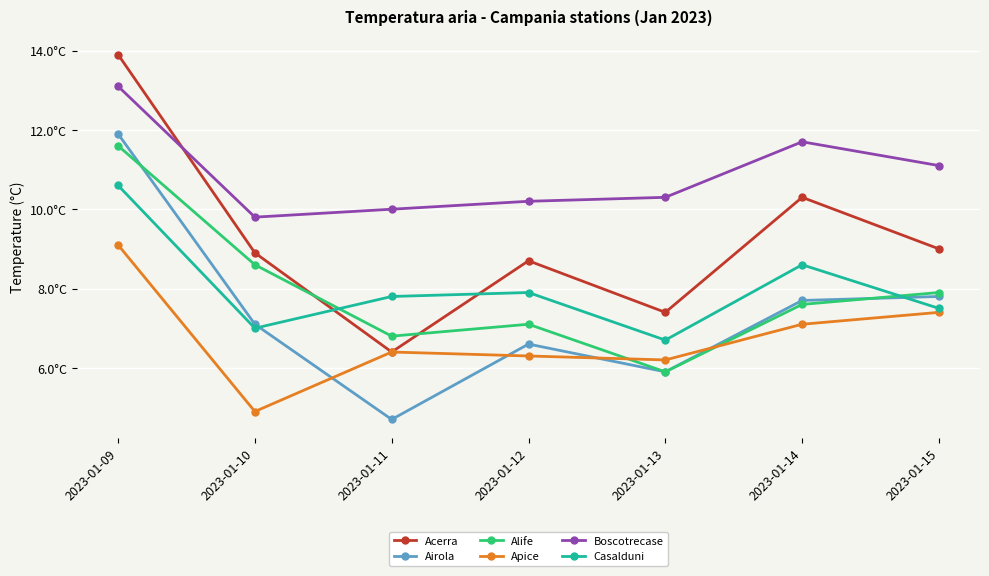

Where is Apice nearest to the value 7?

2023-01-14